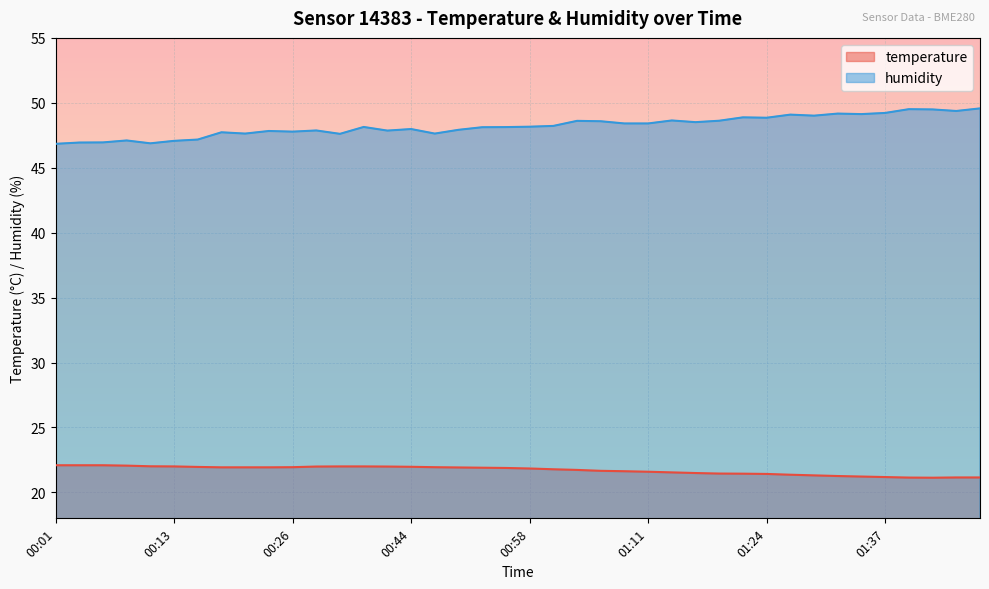

At 01:14, list the series in order from largest to smallest.

humidity, temperature